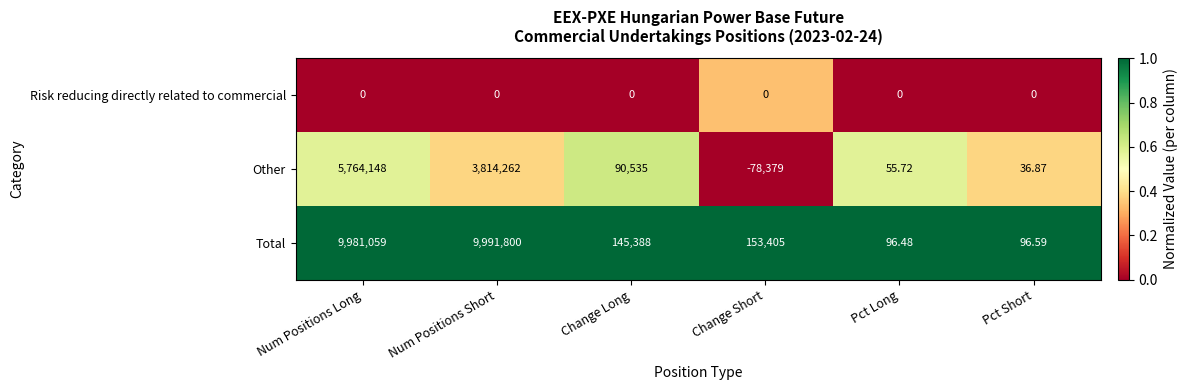

Where is Other nearest to the value 2842884?

Num Positions Short